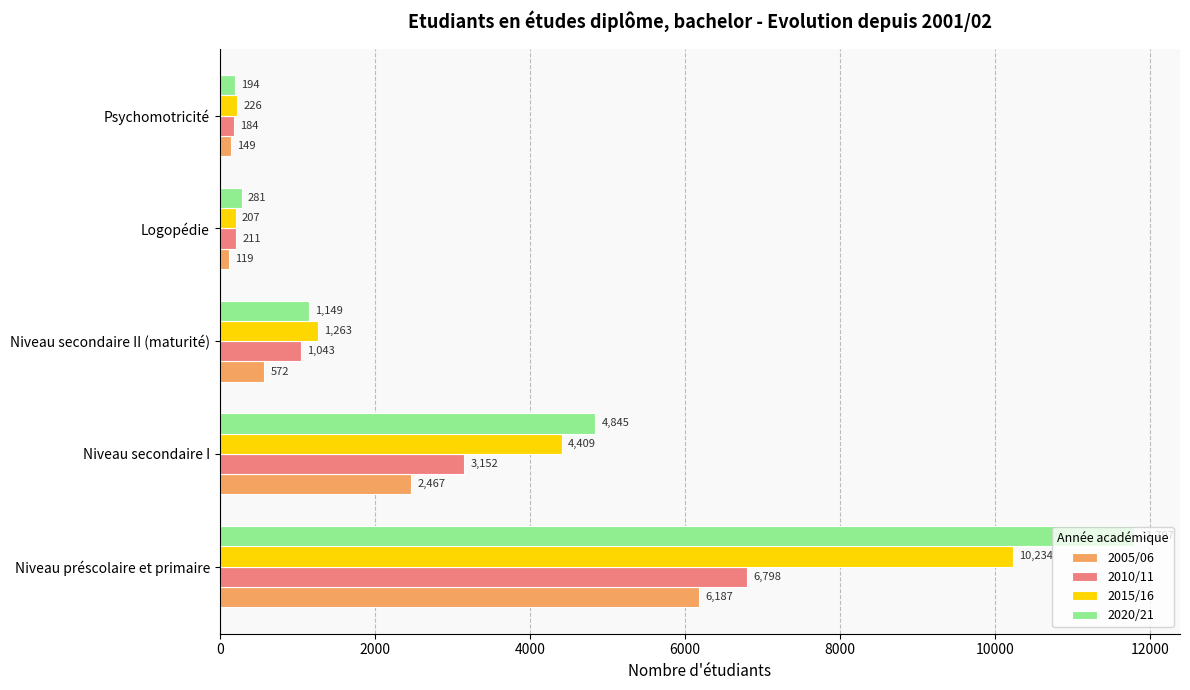

Rank the series by their maximum value, from highest to lowest.

2020/21, 2015/16, 2010/11, 2005/06